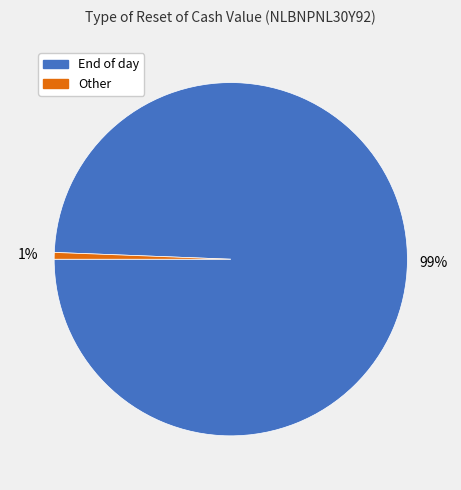

What is the largest slice in the pie chart?

End of day